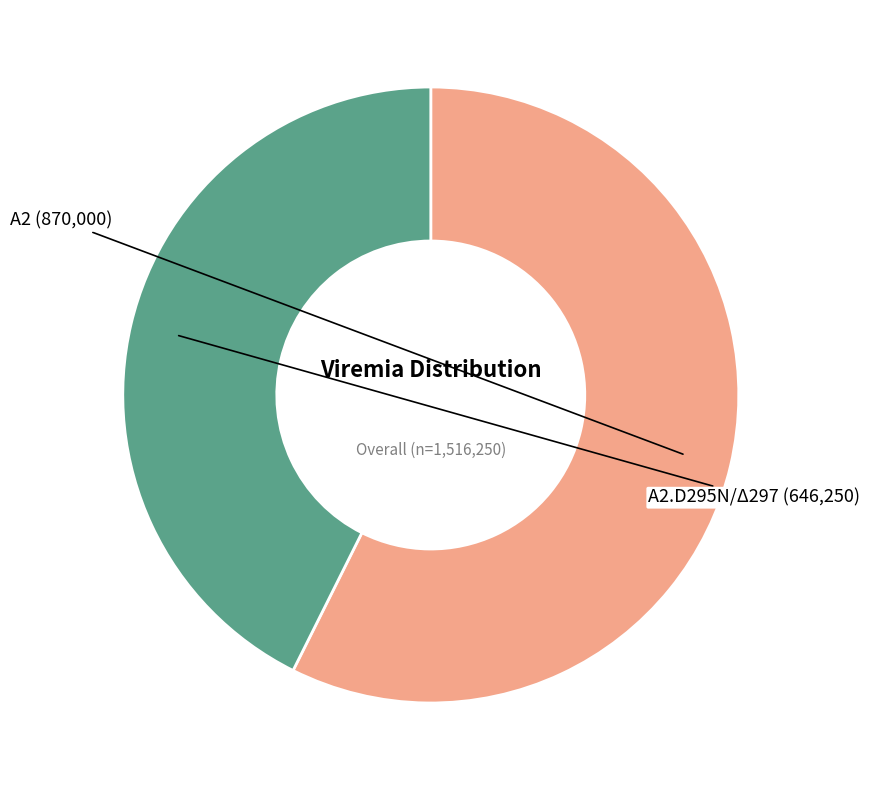

How many segments does this pie chart have?

2